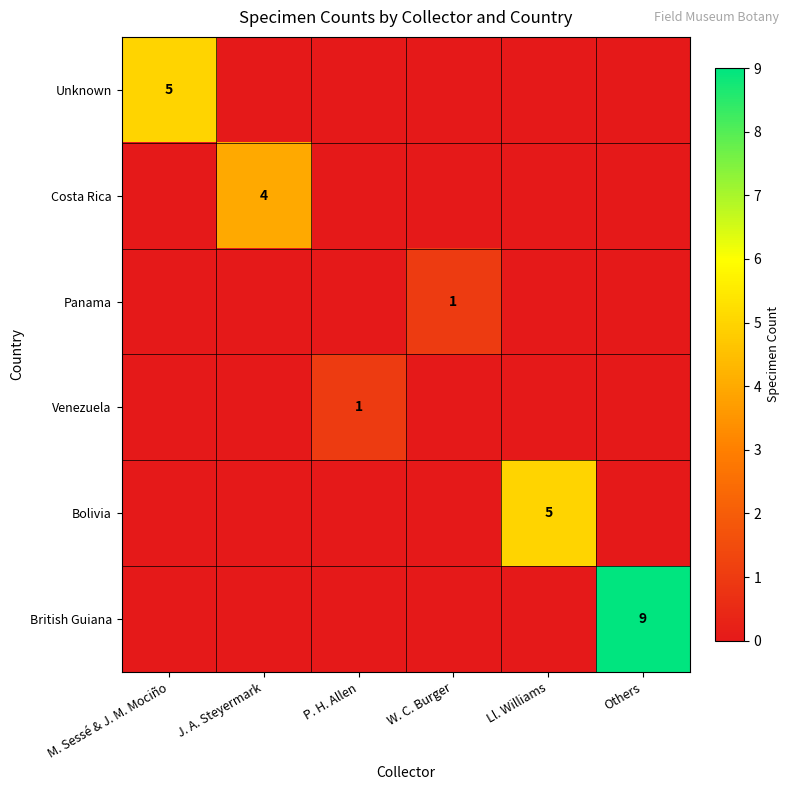

Count the Bolivia values in the range 0 to 1.

5